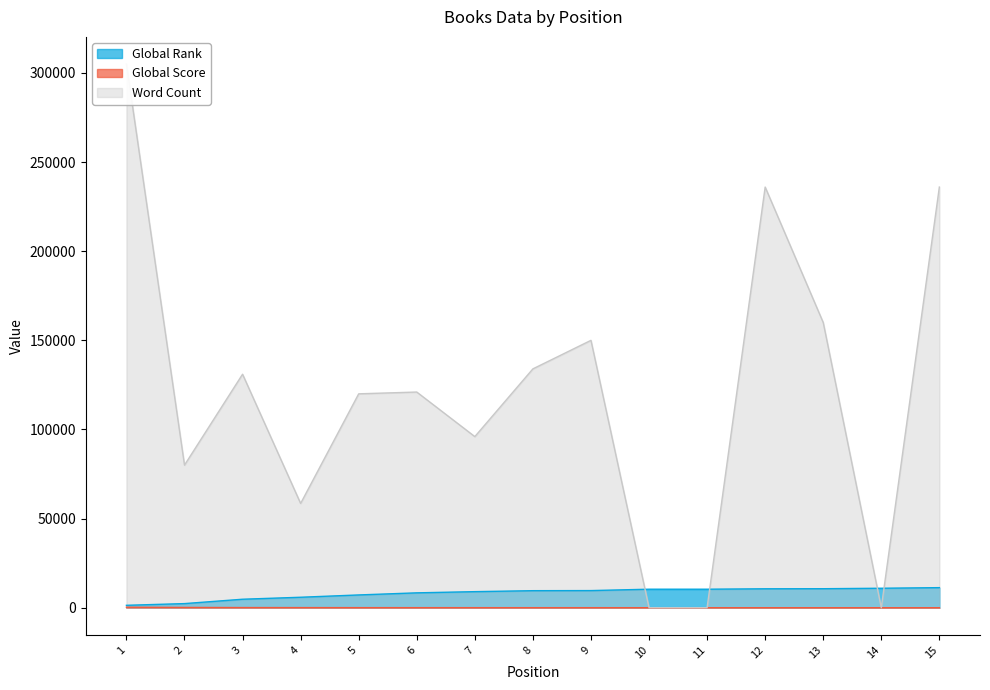

How many data points in Global Score are less than 25?

7